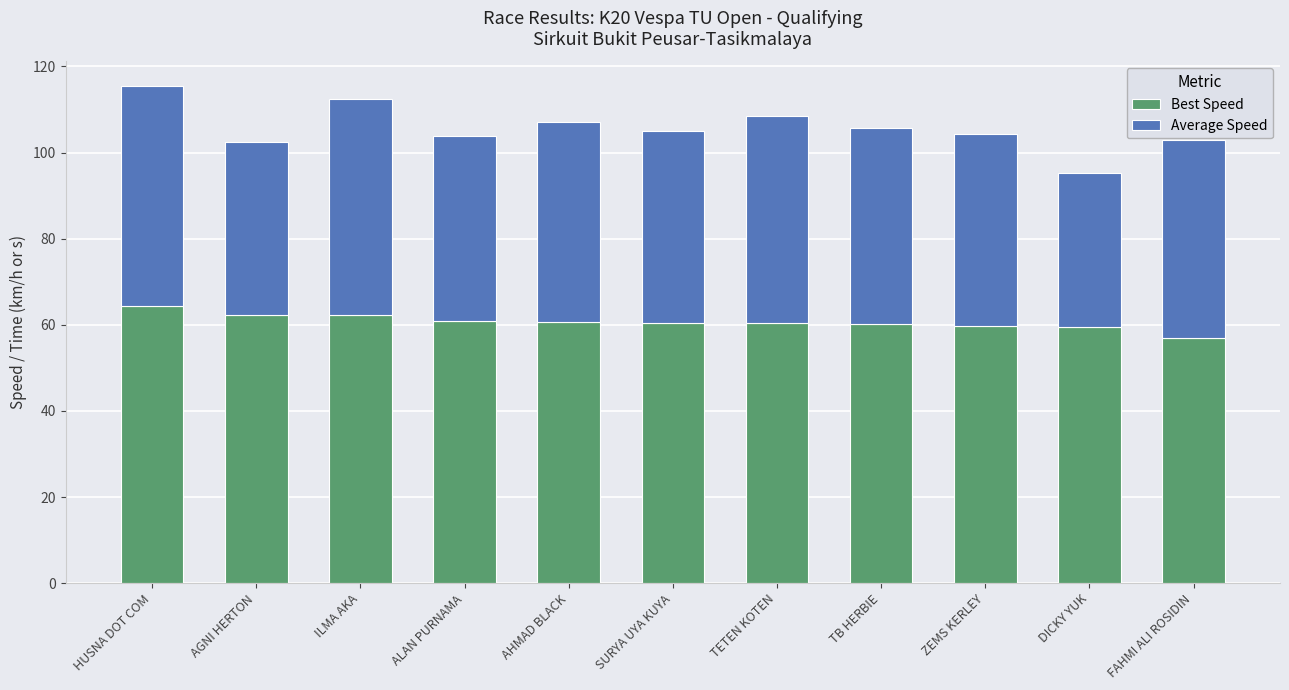

How many bars are there in total?

11